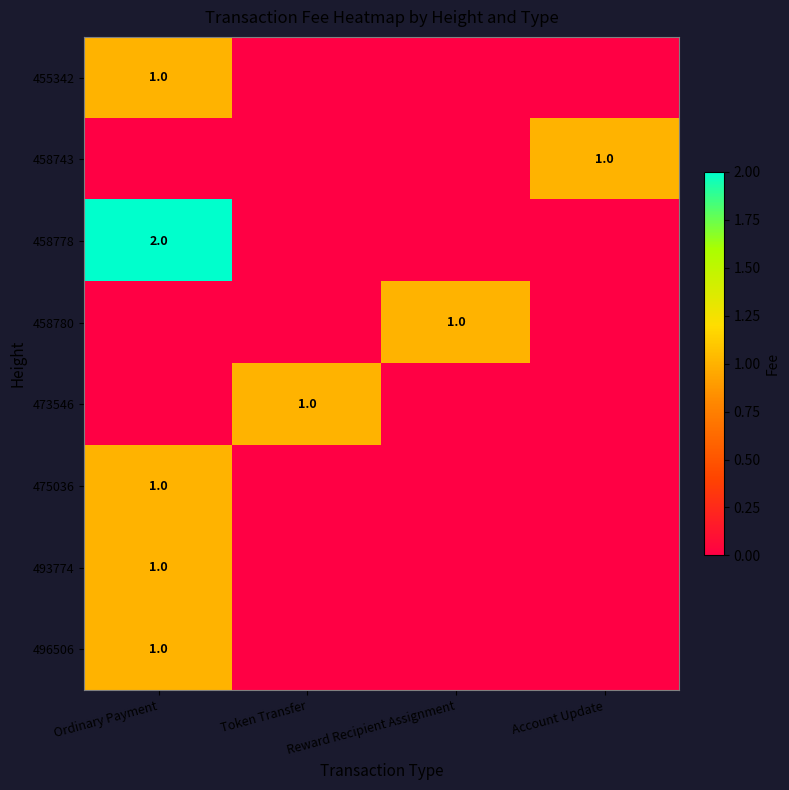

Which series has the largest range (max minus min)?

458778